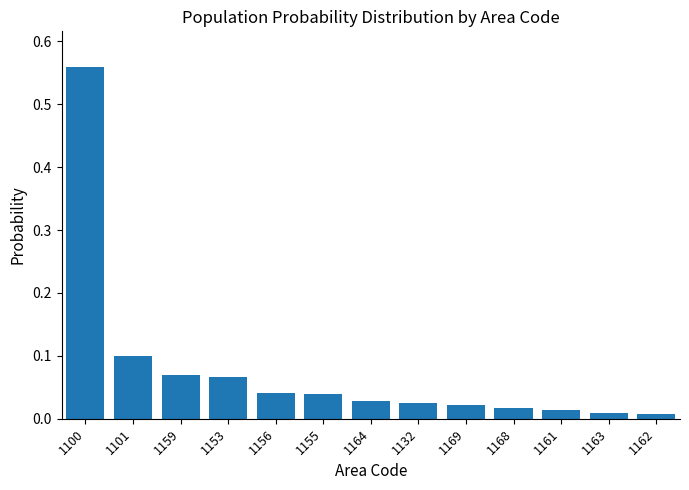

True or false: the data shows 0.1 at 1159.

True